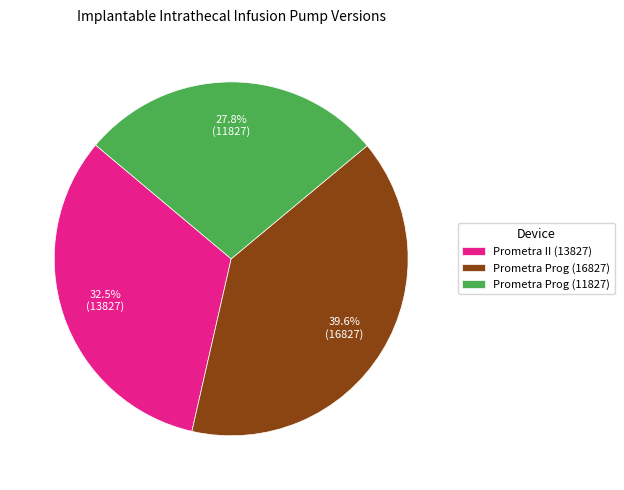

How many slices are in this pie chart?

3